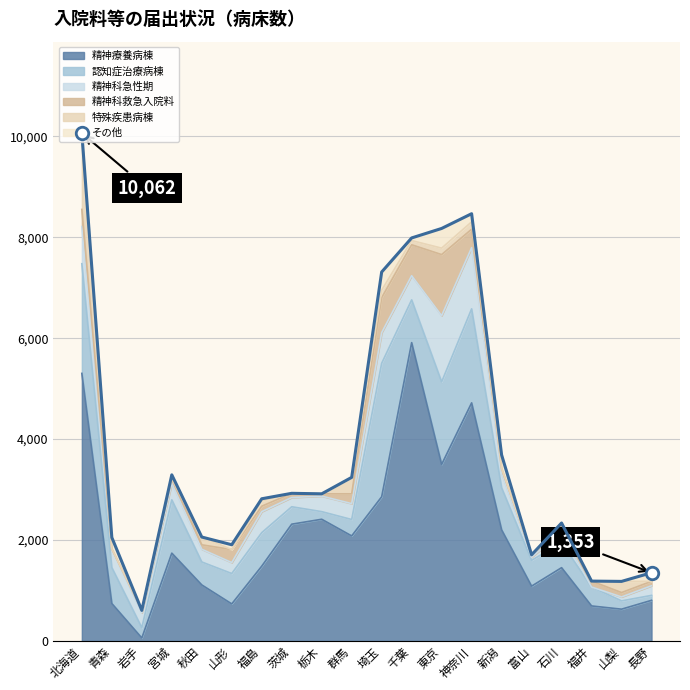

What is the difference between the 精神科急性期 values at 福井 and 秋田?

252